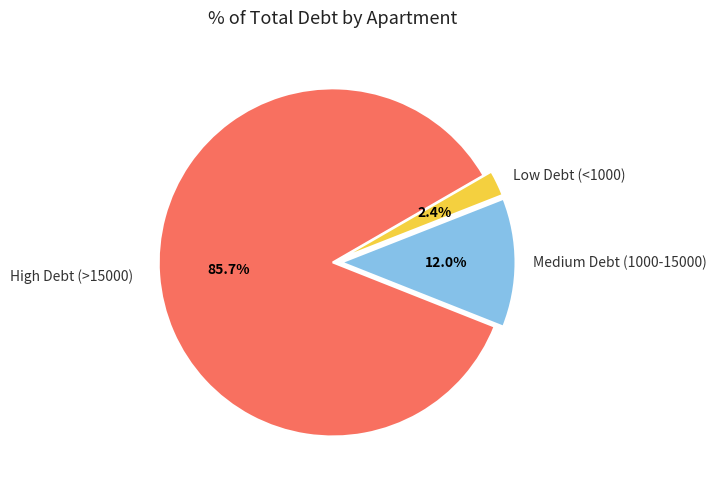

Does any single category account for the majority?

Yes